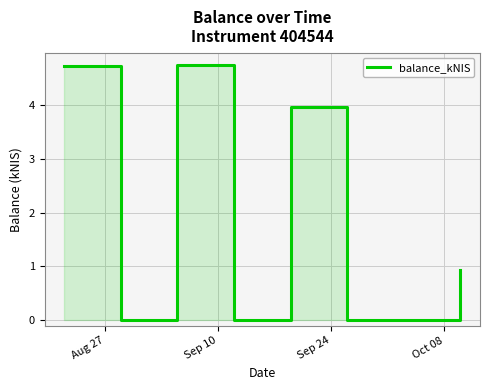

What is the label of the 5th point from the right?

Sep 24